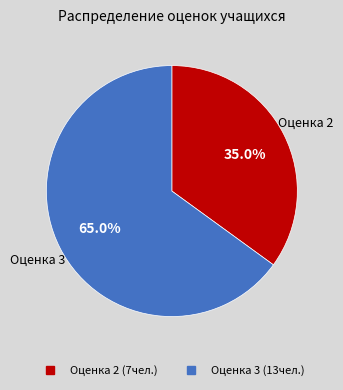

Does any single category account for the majority?

Yes